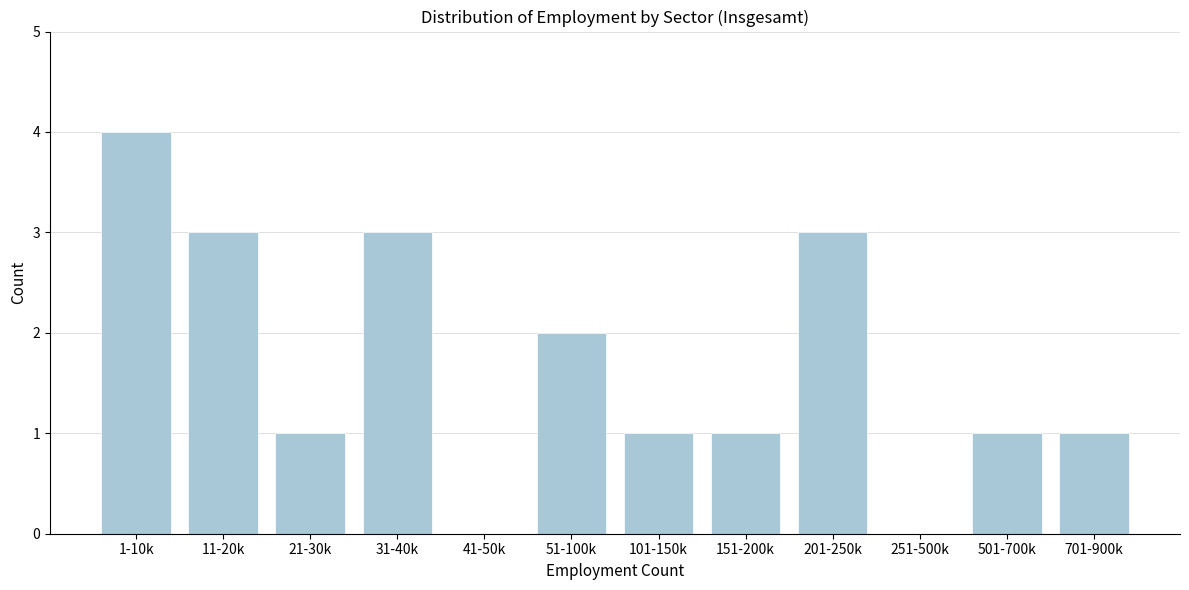

Reading right to left, what are all the values shown in this chart?

701-900k=1	501-700k=1	251-500k=0	201-250k=3	151-200k=1	101-150k=1	51-100k=2	41-50k=0	31-40k=3	21-30k=1	11-20k=3	1-10k=4